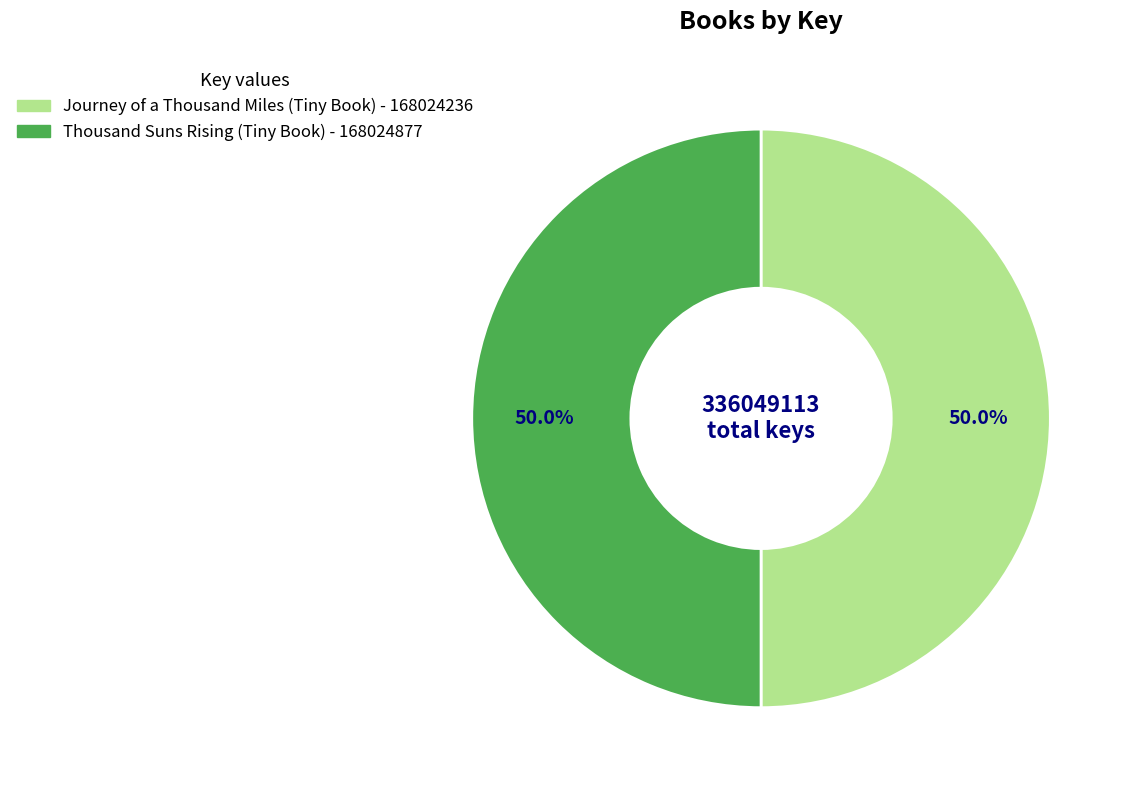

Combined, what portion of the pie is Journey of a Thousand Miles (Tiny Book) and Thousand Suns Rising (Tiny Book)?

100.0%